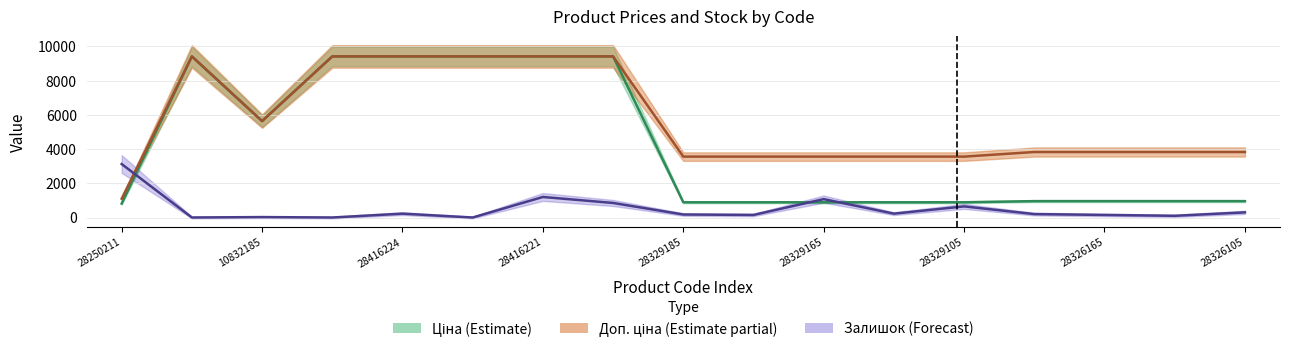

Reading right to left, what are all the values shown in this chart?

Ціна: 957.1	957.1	957.1	957.1	889.9	889.9	889.9	889.9	889.9	9416.9	9416.9	9416.9	9416.9	9416.9	5636.0	9416.9	813.0
Доп. ціна: 3828.4	3828.4	3828.4	3828.4	3559.7	3559.7	3559.7	3559.7	3559.7	9416.9	9416.9	9416.9	9416.9	9416.9	5636.0	9416.9	1101.8
Залишок: 300.0	100.0	150.0	200.0	650.0	225.0	1075.0	150.0	175.0	850.0	1200.0	0.0	225.0	0.0	25.0	0.0	3125.0